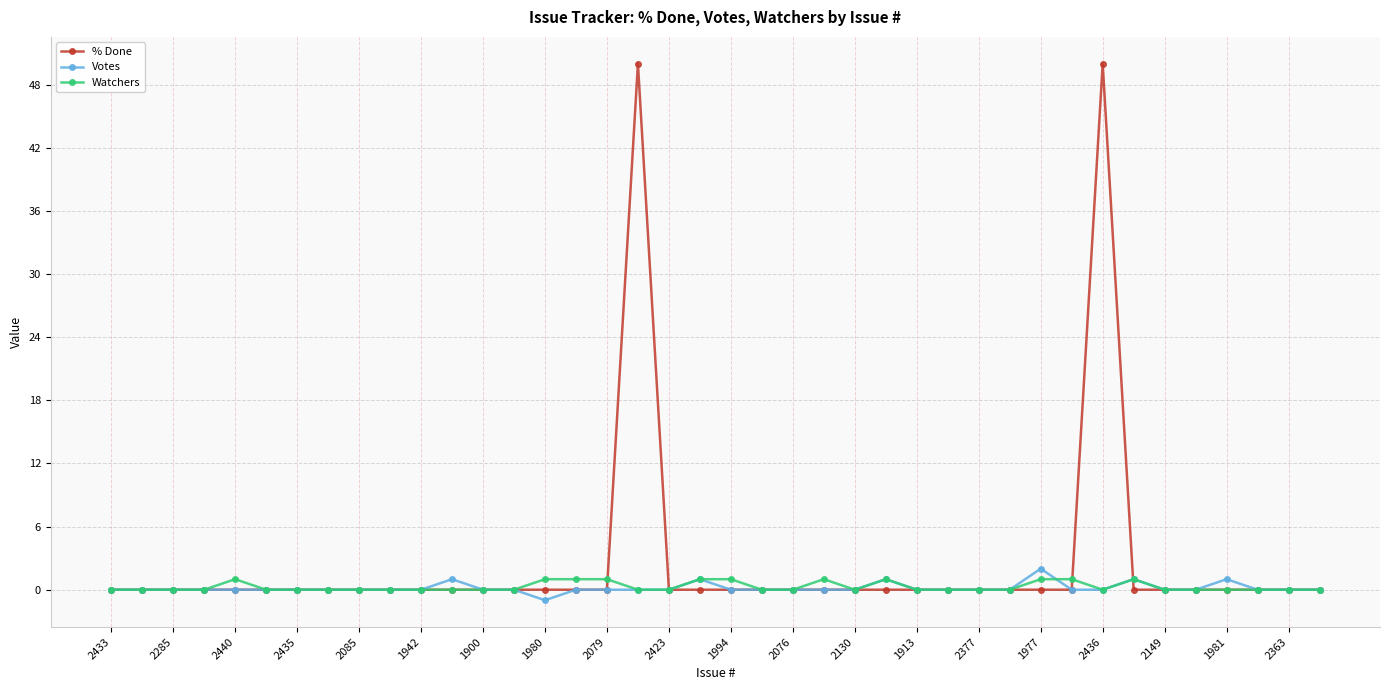

True or false: Watchers has more than 0 points higher than both neighbors.

True